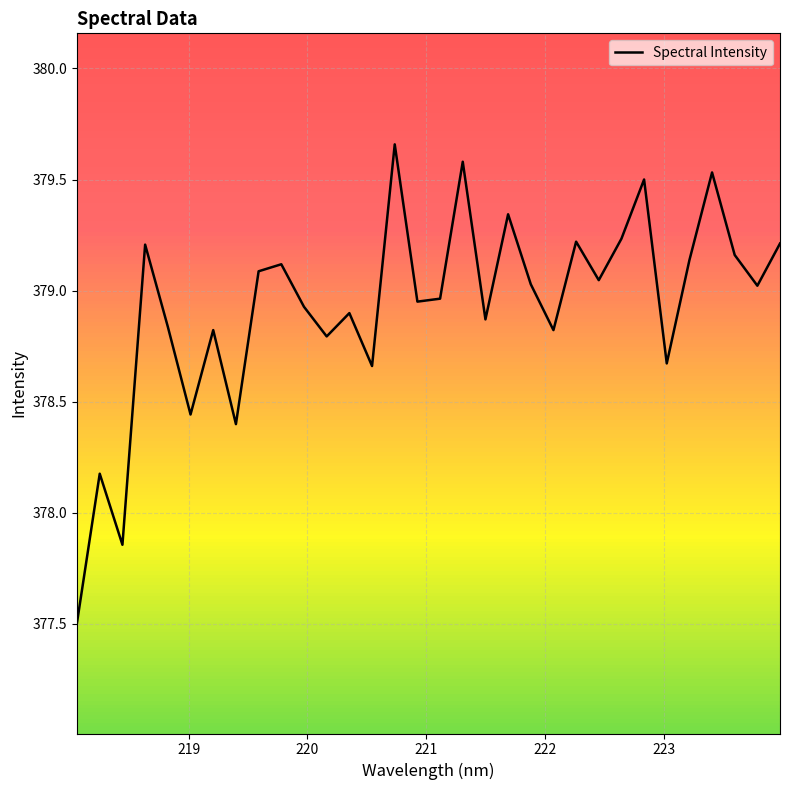

How many distinct data groups are displayed?

1